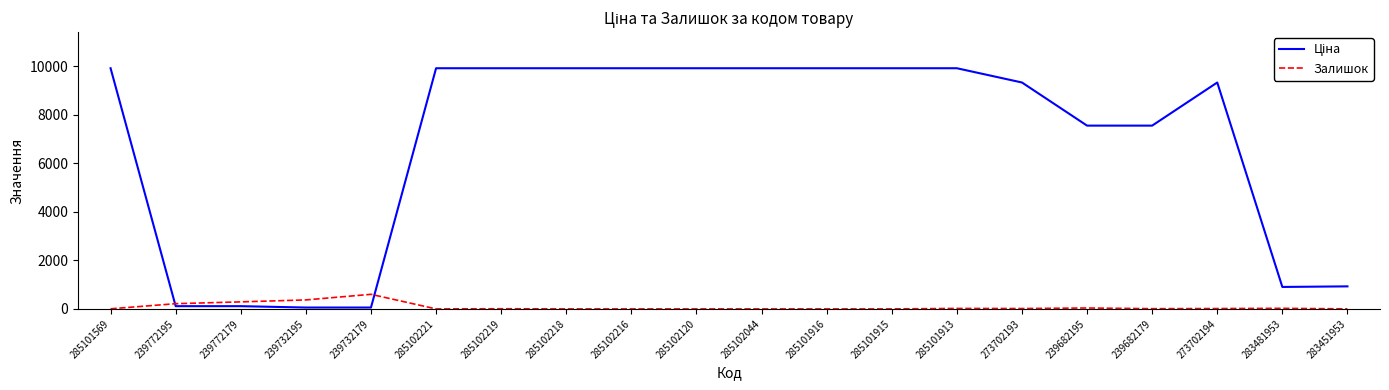

The Залишок series shows 0.0 at 285102221. True or false?

True